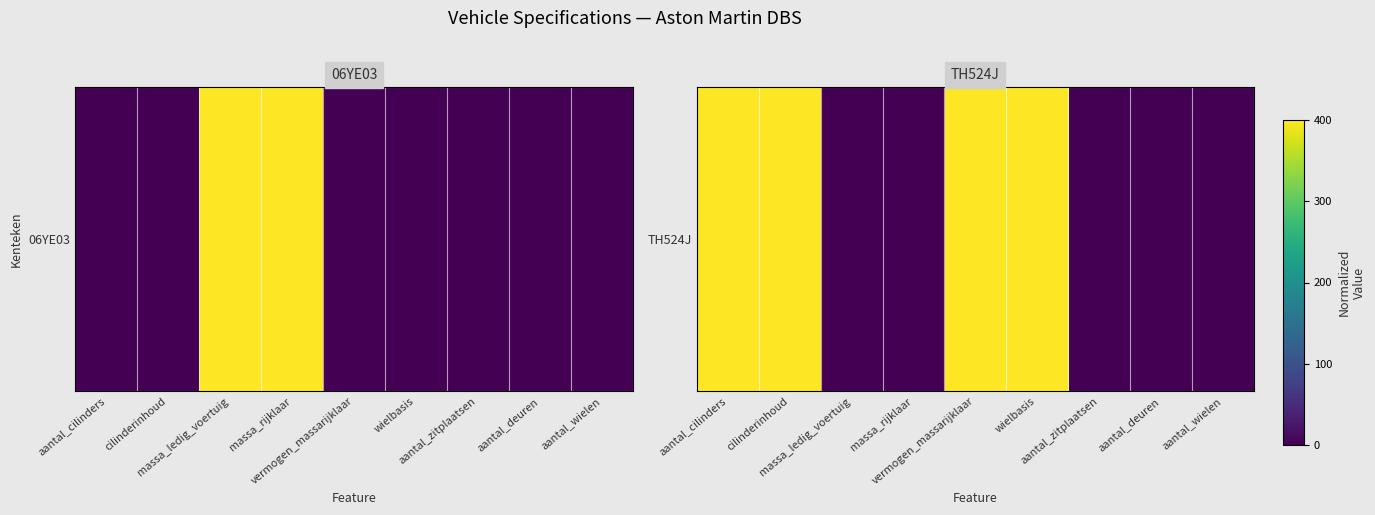

List the labels in order of value, largest first.

aantal_cilinders, cilinderinhoud, vermogen_massarijklaar, wielbasis, massa_ledig_voertuig, massa_rijklaar, aantal_zitplaatsen, aantal_deuren, aantal_wielen